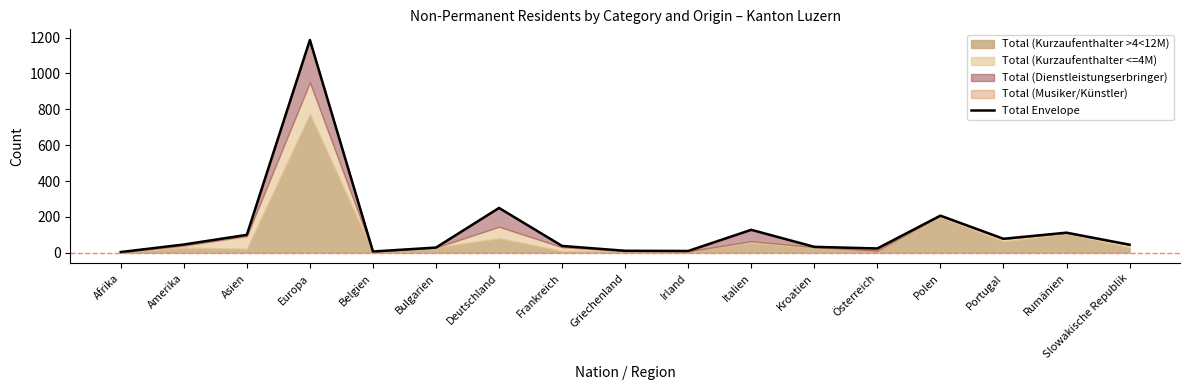

What is the value of the 16th point from the left?

112